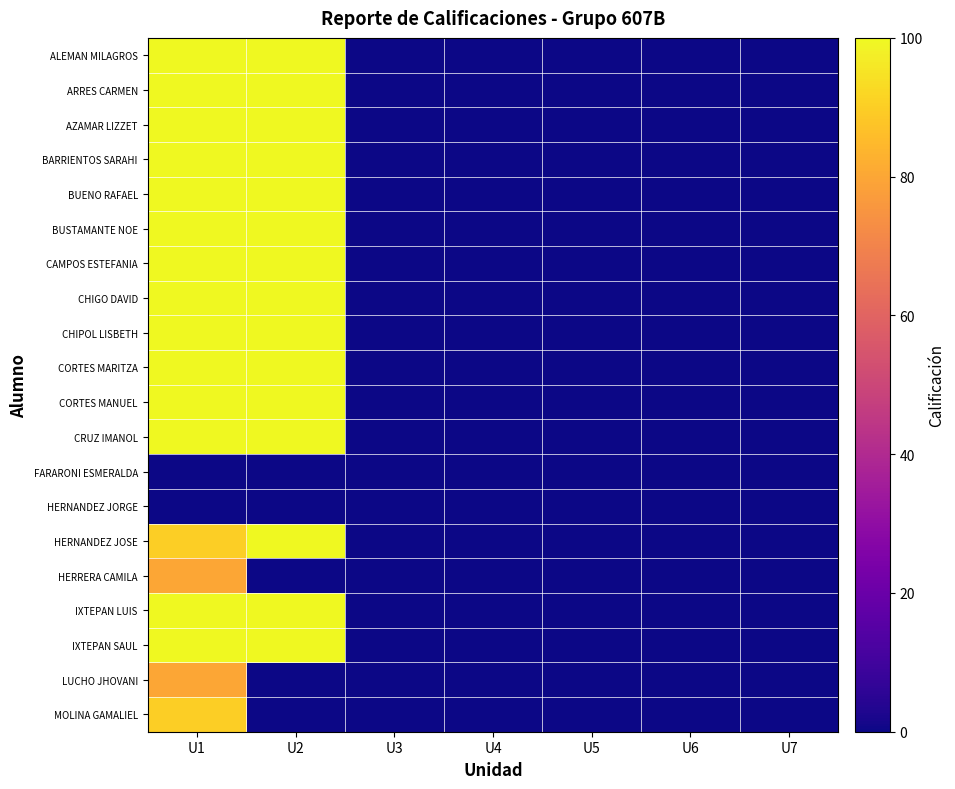

Which category has the highest value across all series?

U1